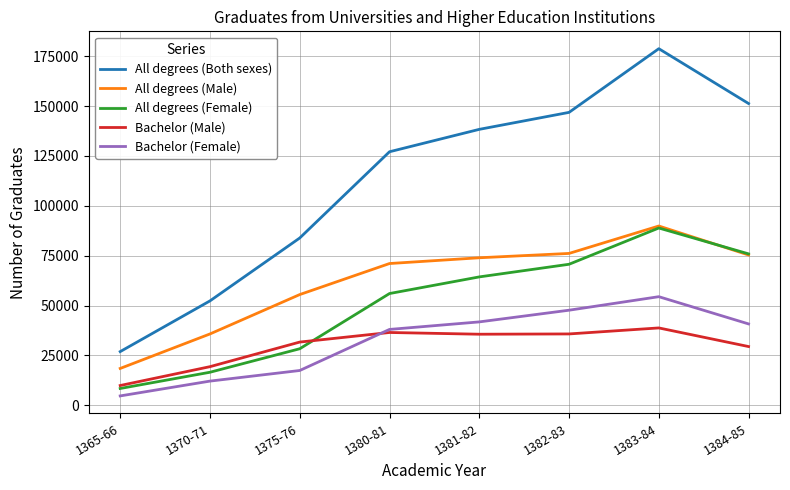

What is the spread (max minus min) of values at 1365-66?

22214